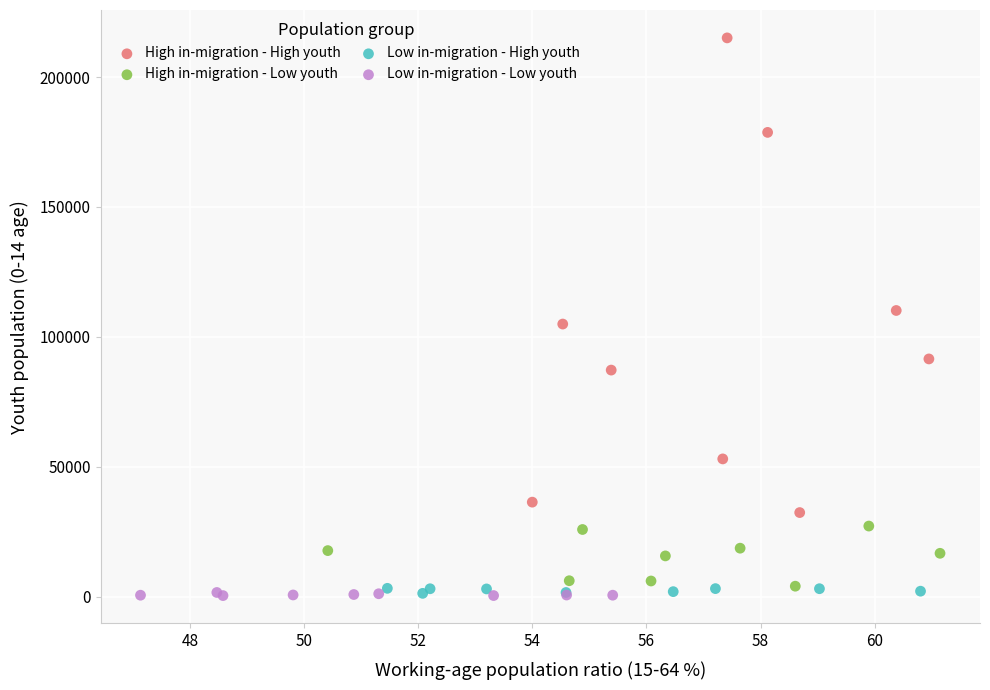

Which series has the widest spread of Y values?

High in-migration - High youth